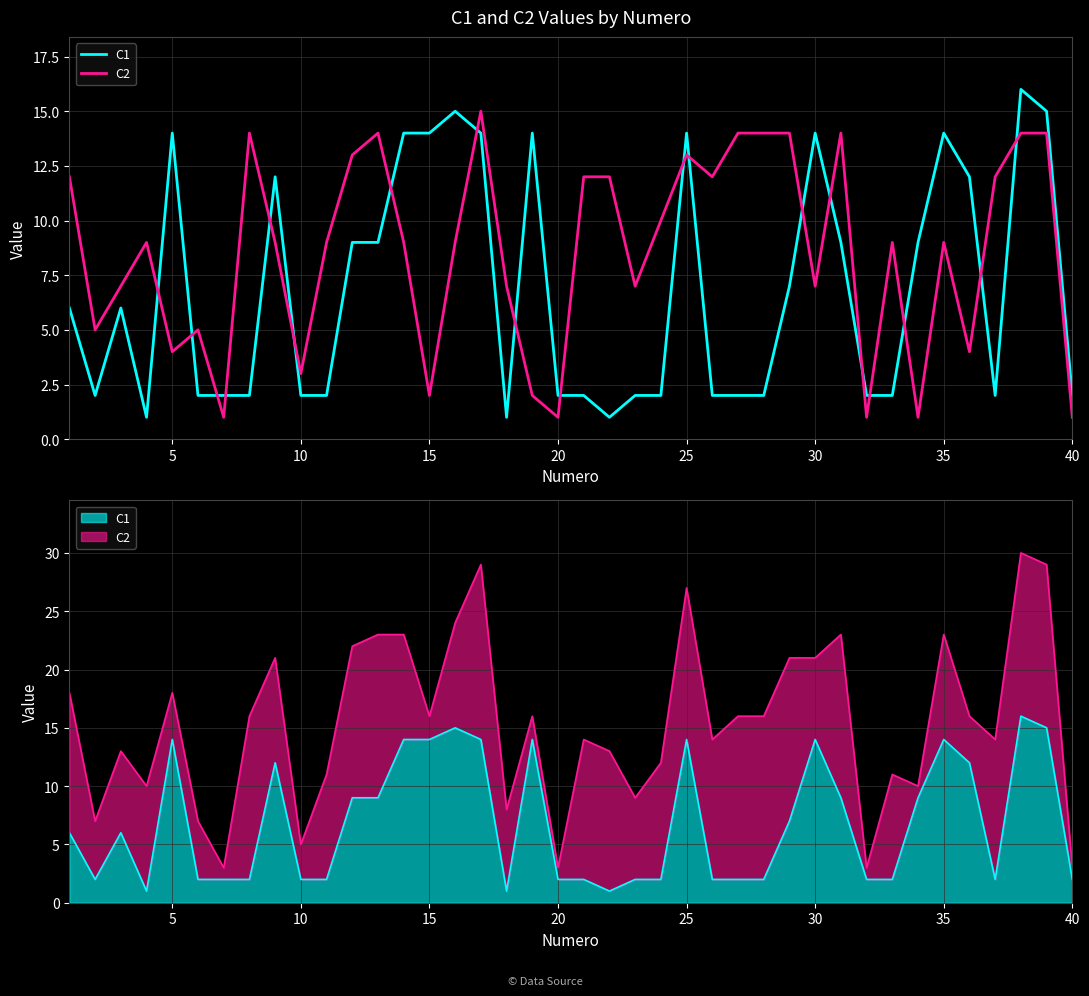

What are all the series names shown in the legend?

C1, C2